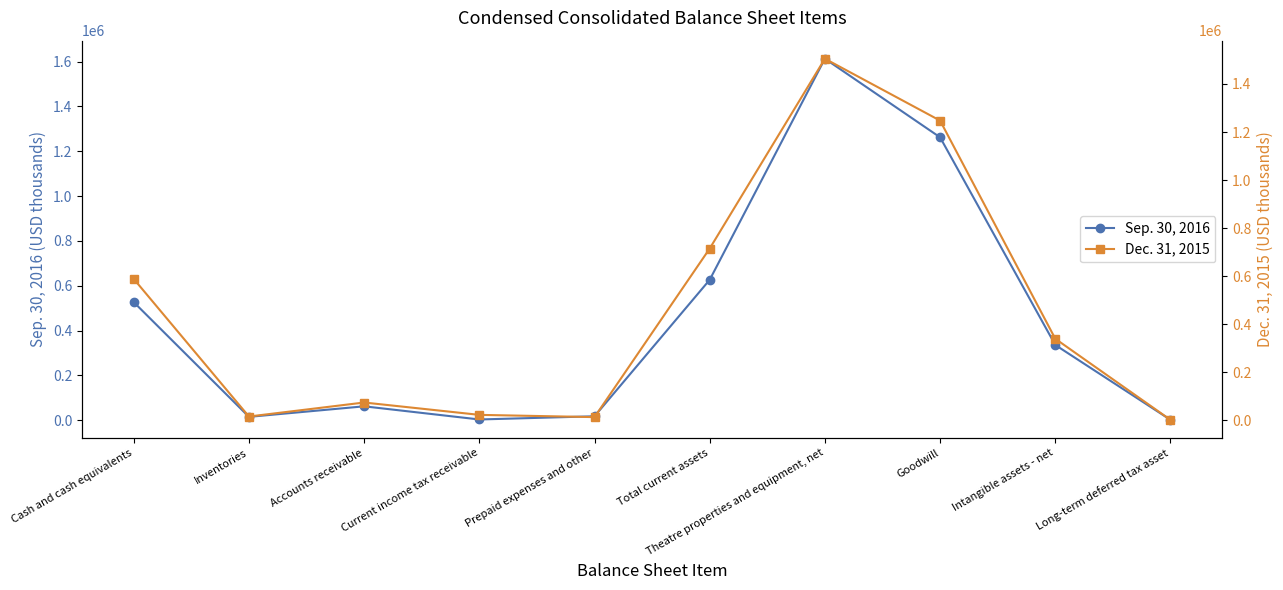

Which label corresponds to the largest value in the chart?

Theatre properties and equipment, net